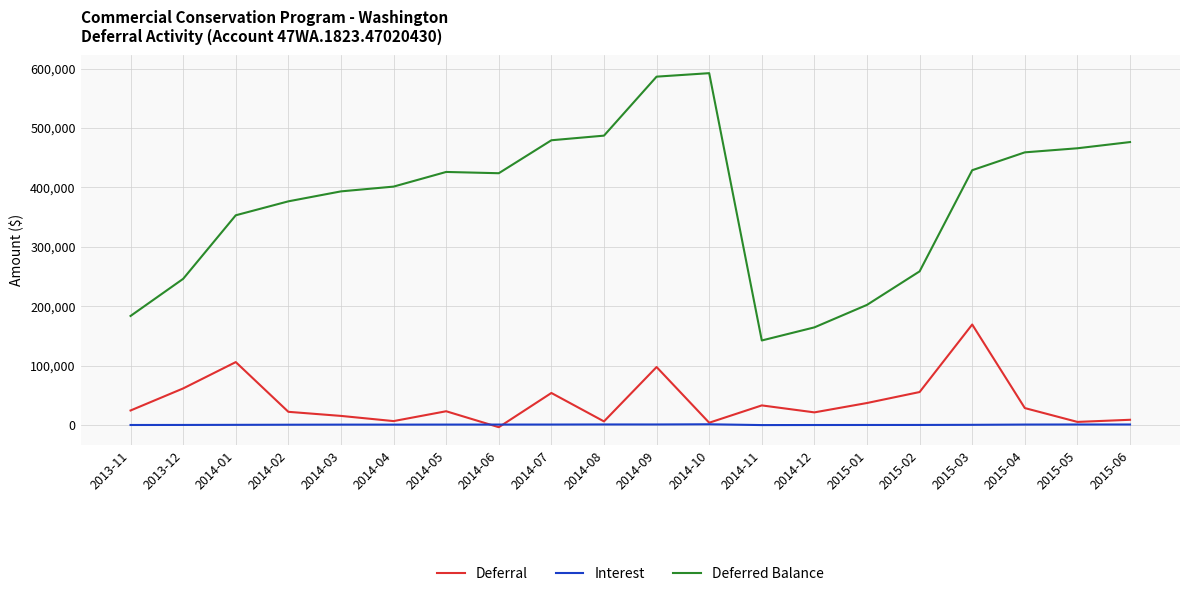

Does the chart display data point markers on the line(s)?

No